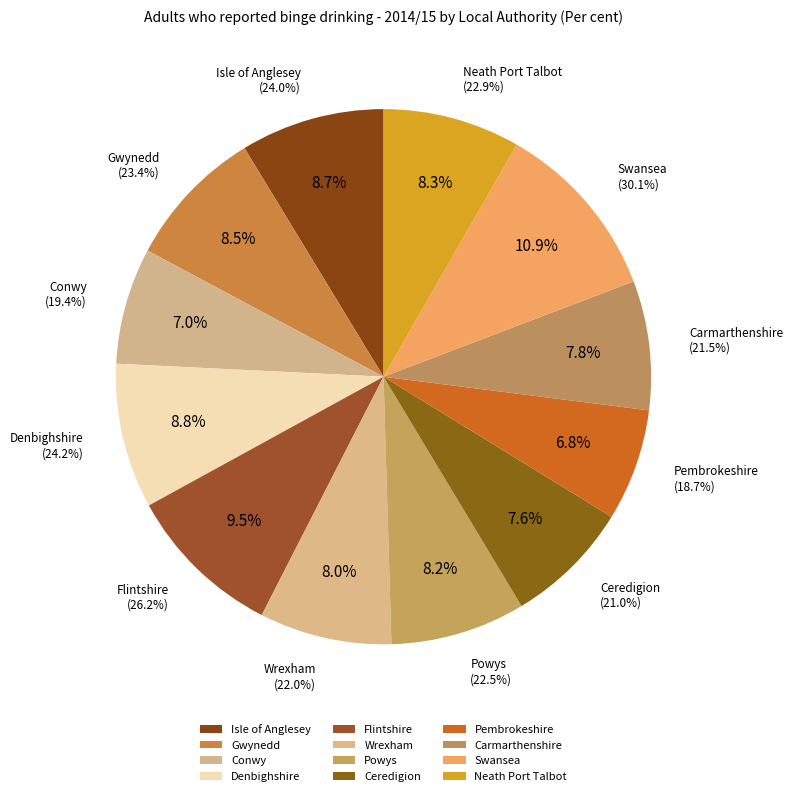

Approximately how many times larger is the value at Wrexham compared to Neath Port Talbot?

1.0